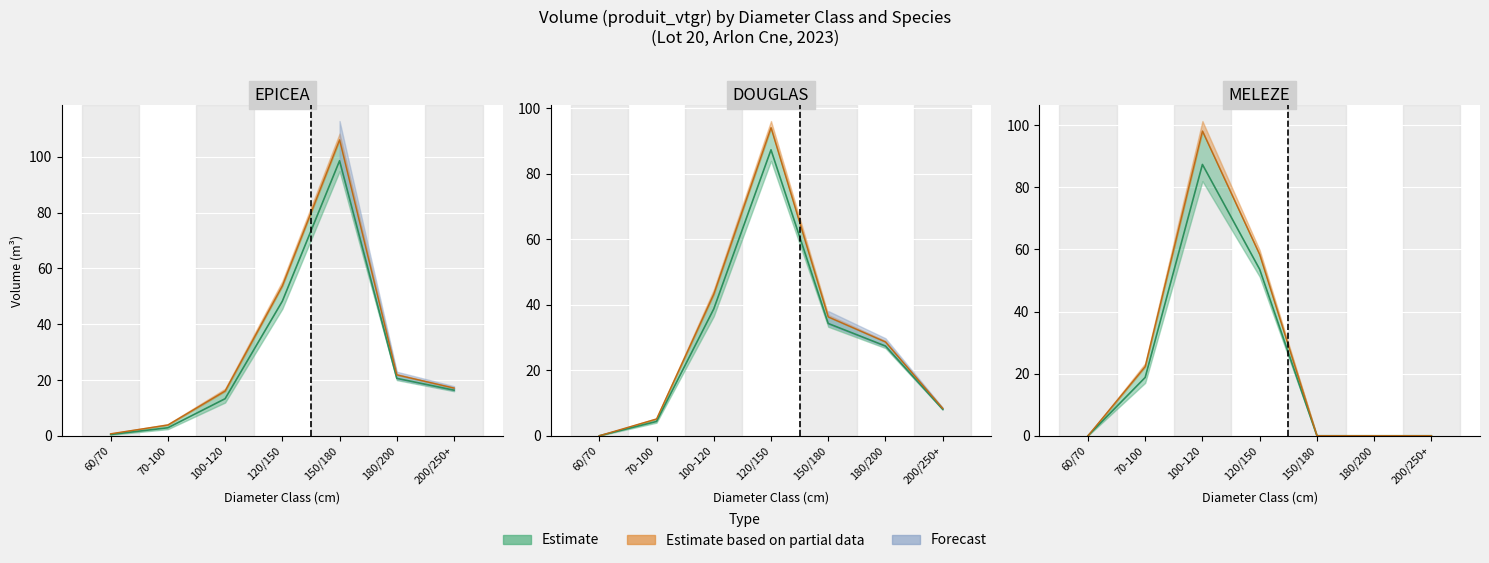

How many intersections are there between MELEZE and EPICEA?

2